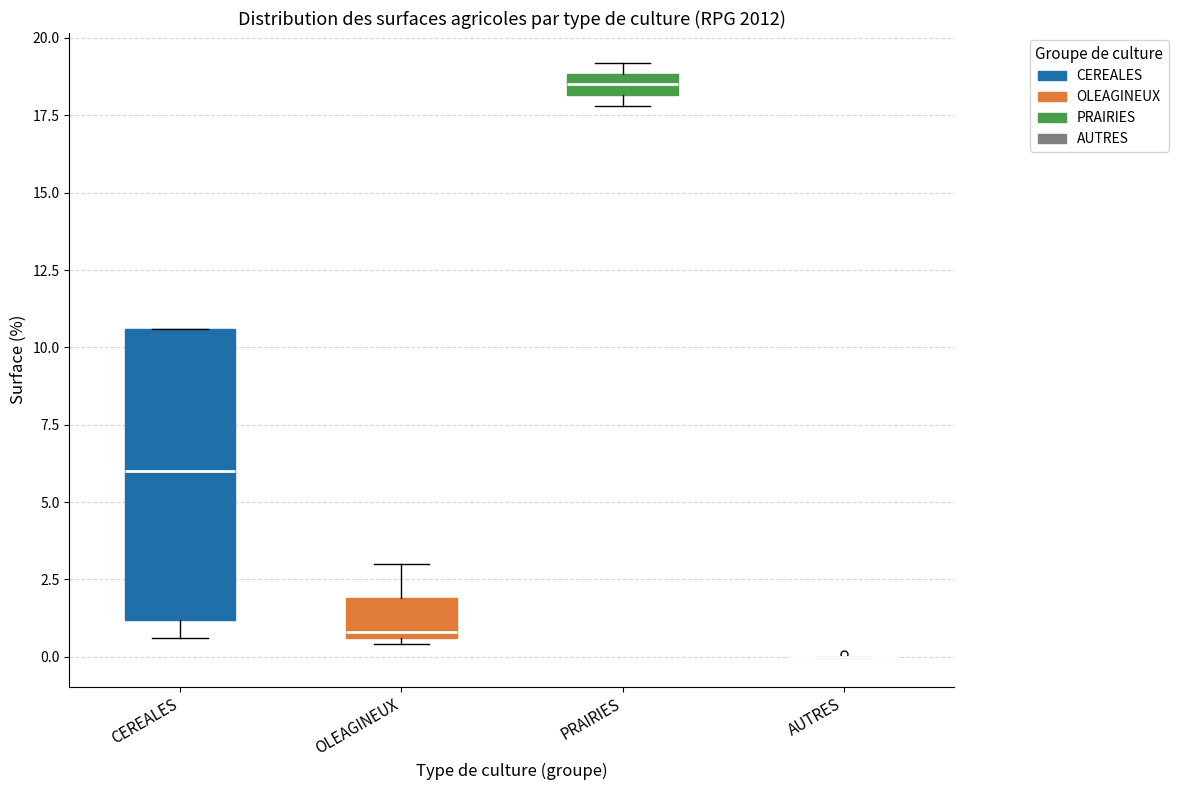

Comparing the boxes themselves (not the whiskers), which one is the tallest?

CEREALES